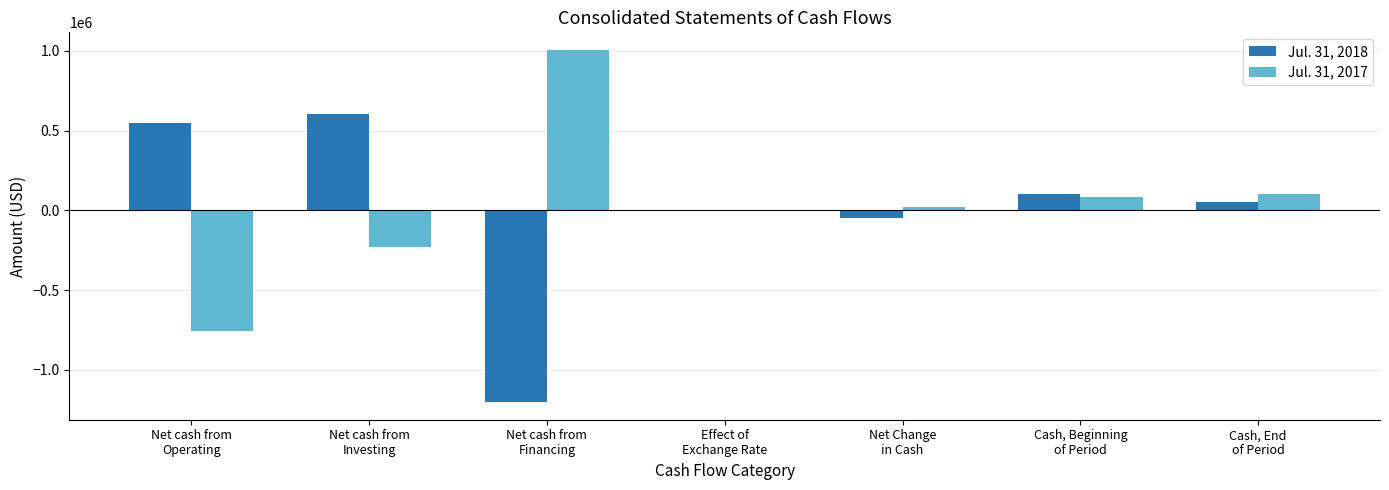

The Jul. 31, 2017 series shows -1191262 at Net cash from
Operating. True or false?

False